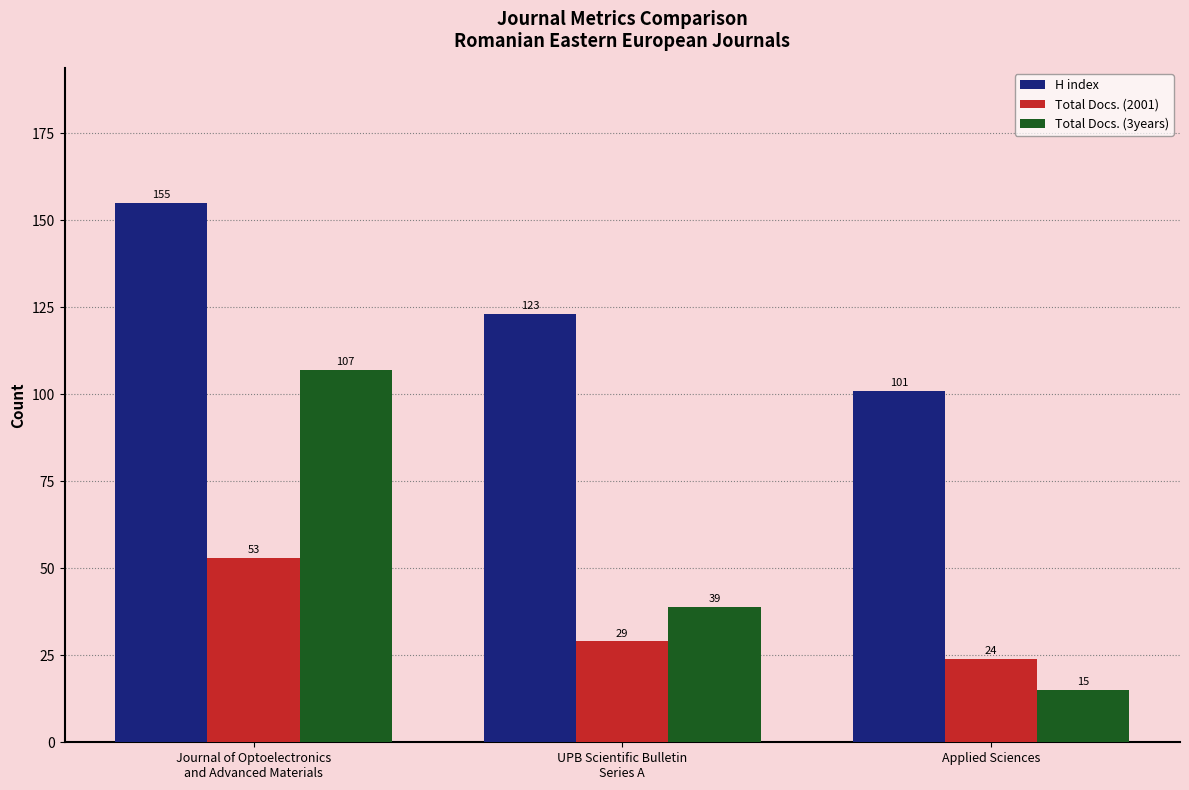

Reading right to left, what are all the values shown in this chart?

H index: Applied Sciences=101	UPB Scientific Bulletin
Series A=123	Journal of Optoelectronics
and Advanced Materials=155
Total Docs. (2001): Applied Sciences=24	UPB Scientific Bulletin
Series A=29	Journal of Optoelectronics
and Advanced Materials=53
Total Docs. (3years): Applied Sciences=15	UPB Scientific Bulletin
Series A=39	Journal of Optoelectronics
and Advanced Materials=107